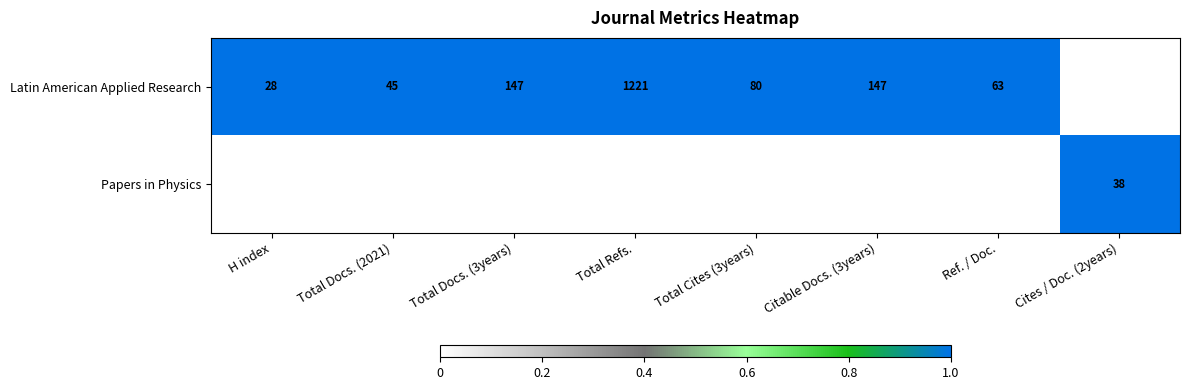

Which series has the largest range (max minus min)?

Latin American Applied Research